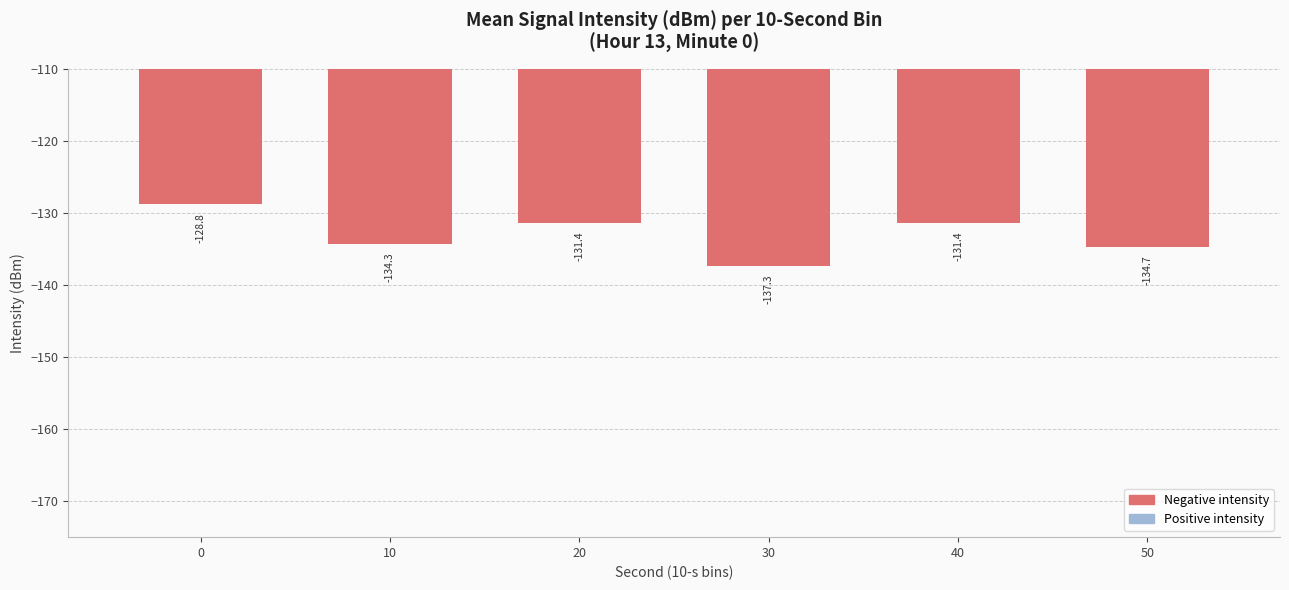

What is the average value?

-133.0